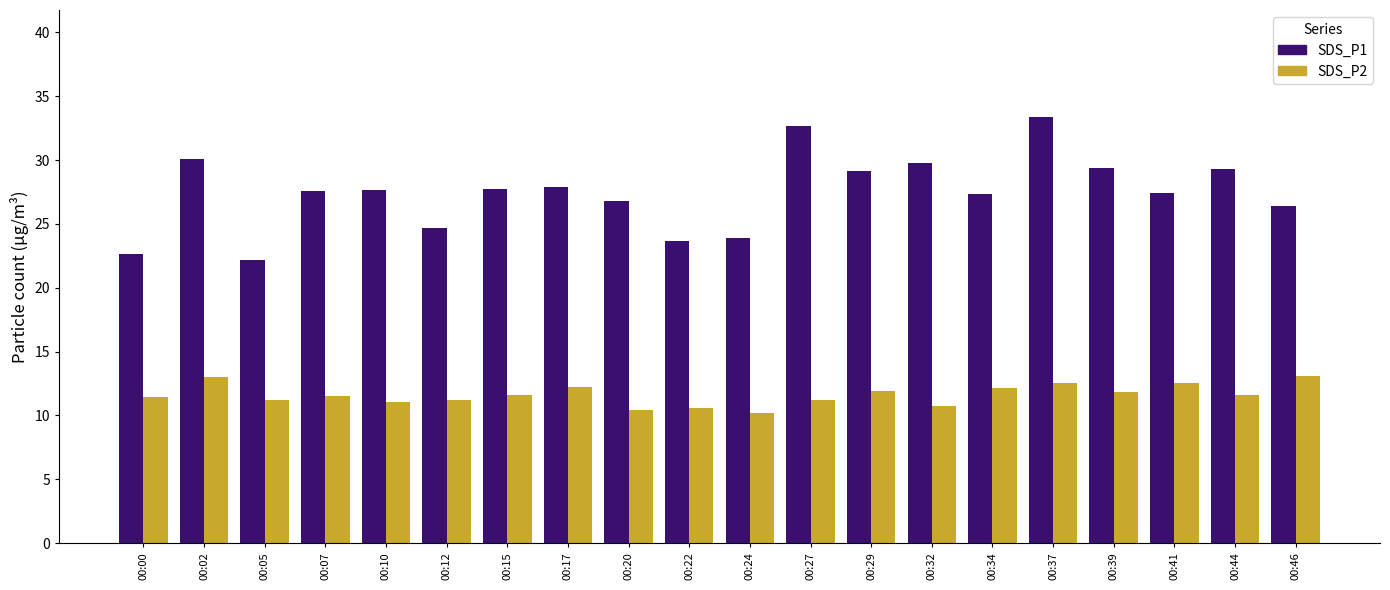

What is the highest value of the SDS_P1 series?

33.4